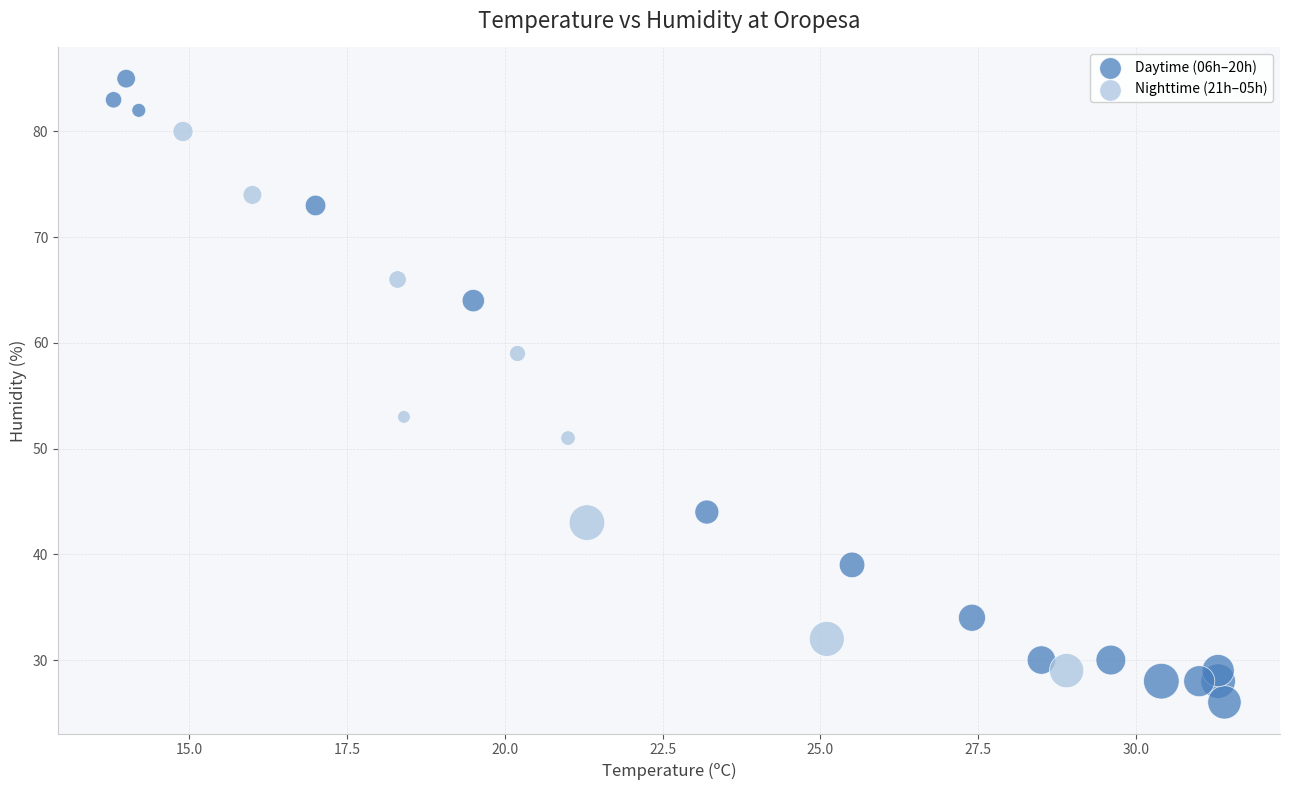

Which series has the widest spread of Y values?

Daytime (06h–20h)